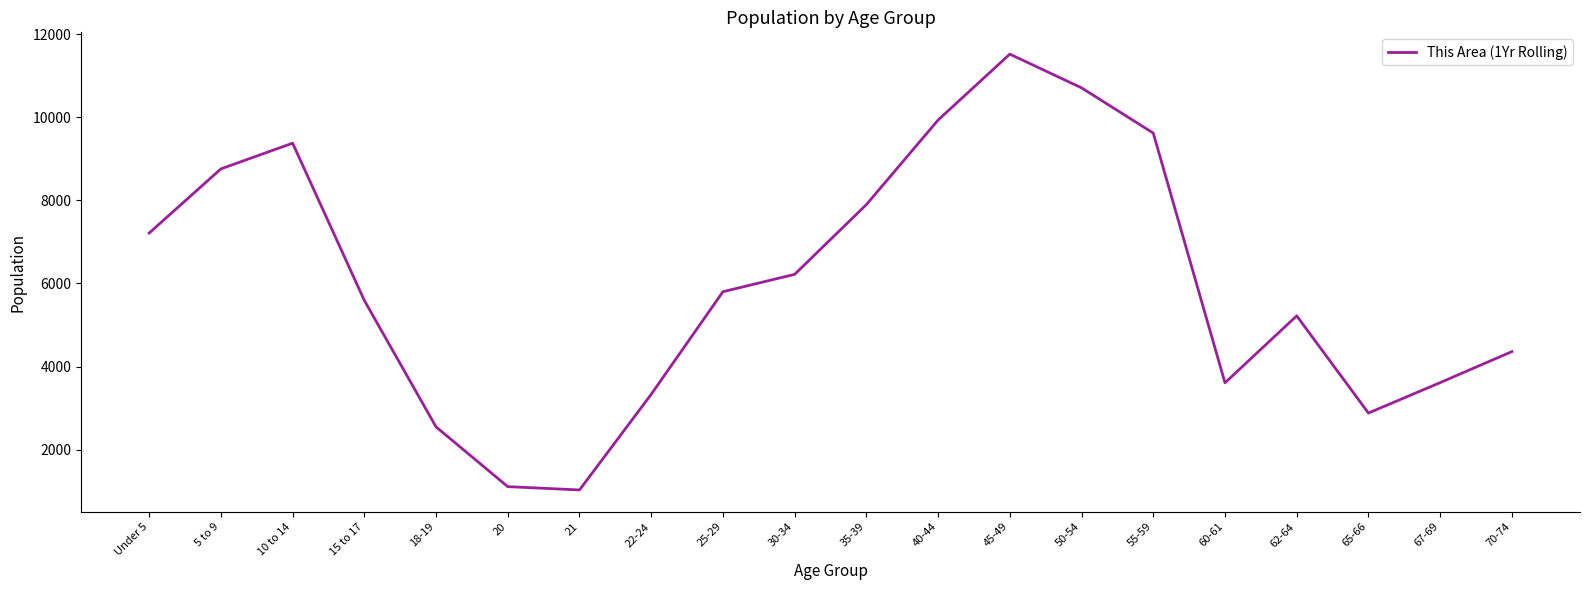

What is the ratio of the value at 18-19 to the value at 30-34?

0.4